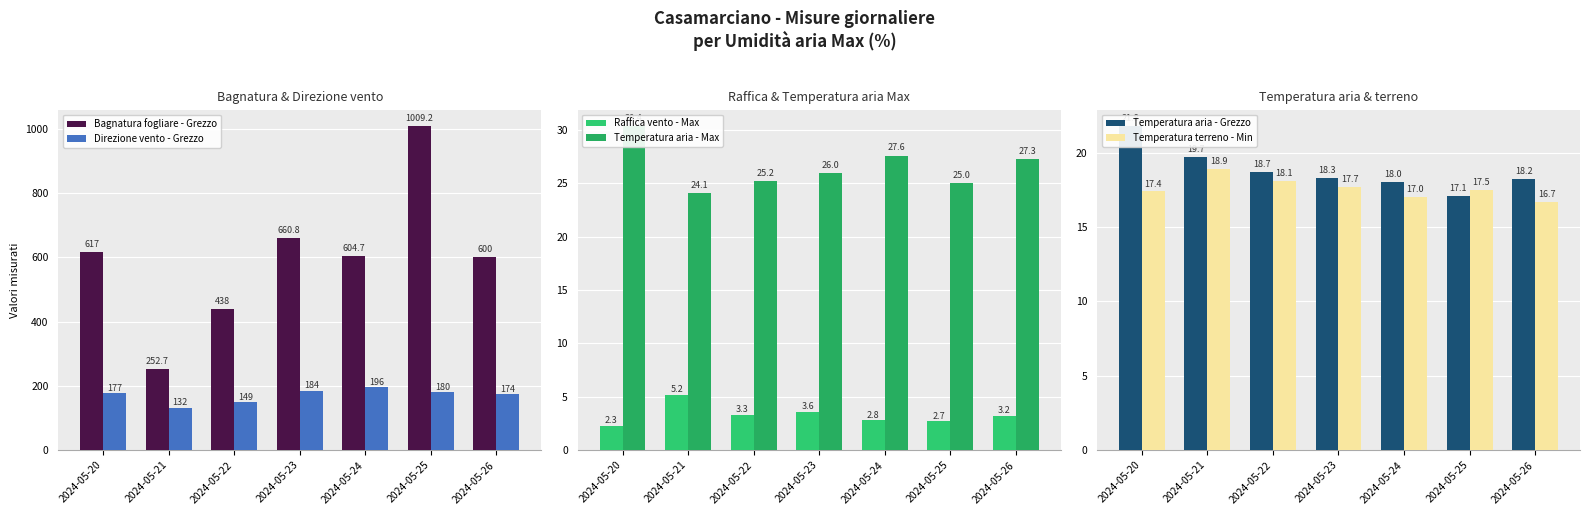

Which series changed the most between 2024-05-21 and 2024-05-22?

Bagnatura fogliare - Grezzo